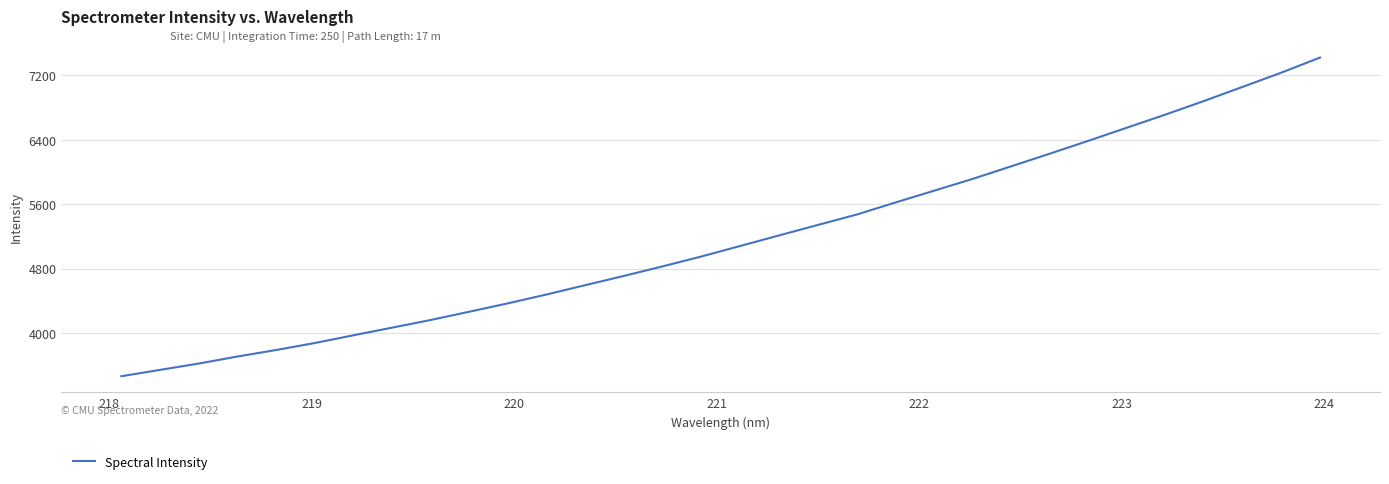

What is the difference between the maximum and minimum values?

3958.2